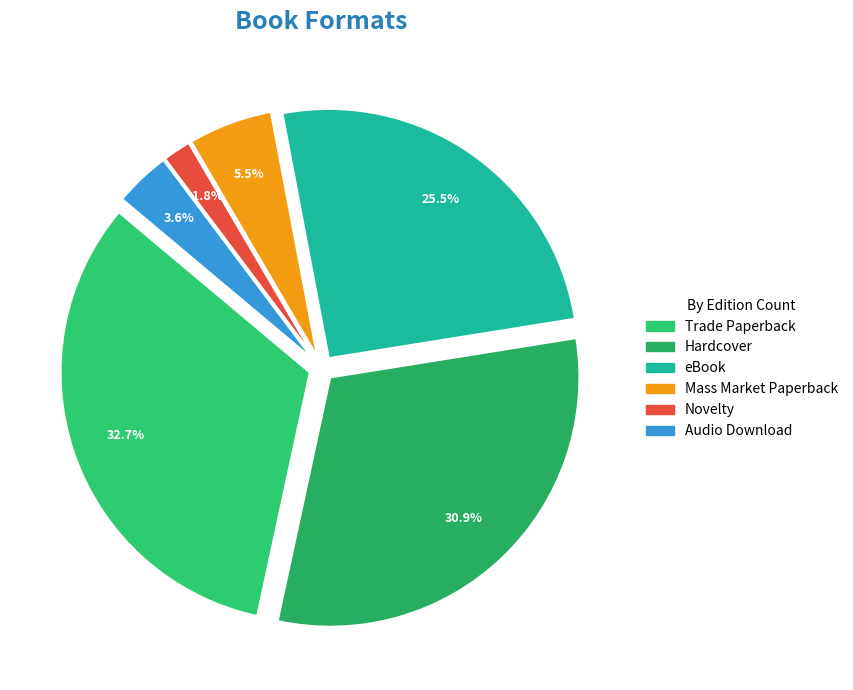

Which category has the biggest portion of the pie?

Trade Paperback